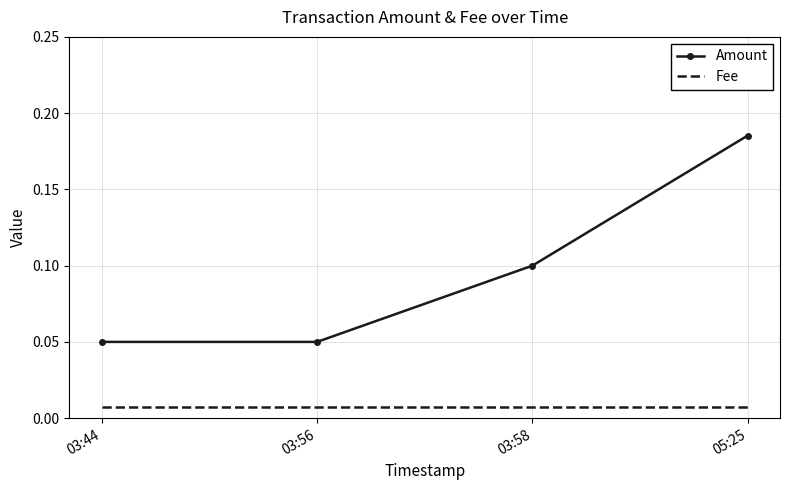

Is the value of Fee at 05:25 greater than the value of Amount at 03:44?

No